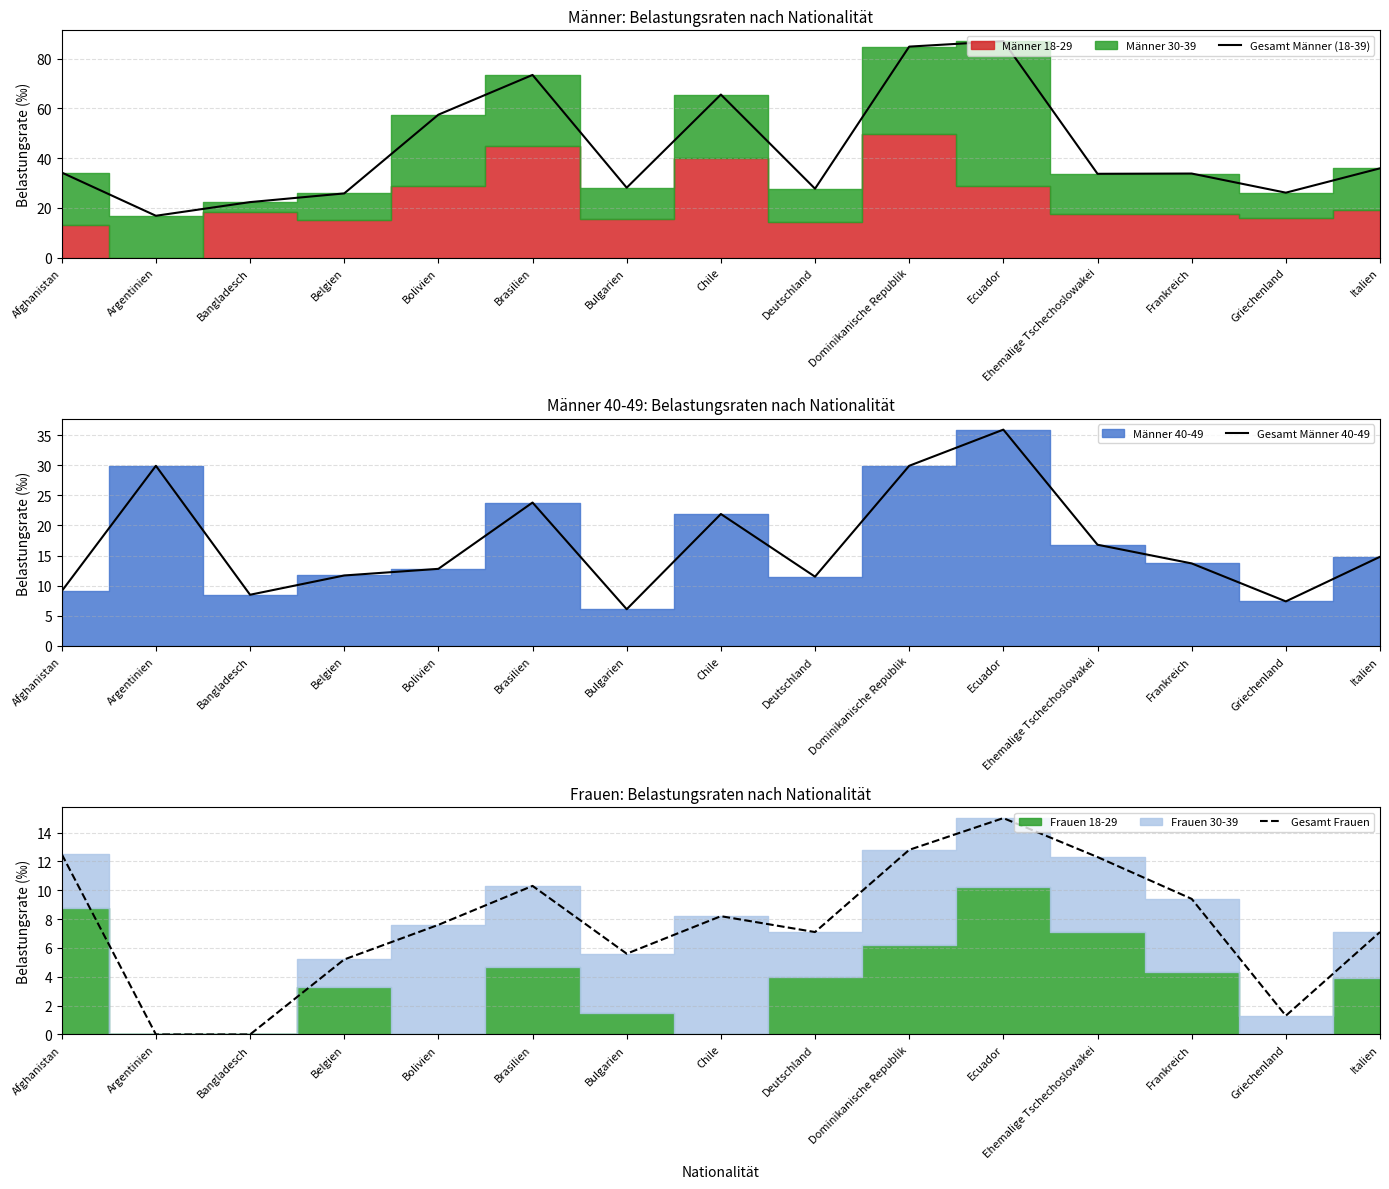

Reading right to left, what are all the values shown in this chart?

Gesamt Männer (18-39): Italien=35.9	Griechenland=26.1	Frankreich=33.8	Ehemalige Tschechoslowakei=33.7	Ecuador=87.1	Dominikanische Republik=84.9	Deutschland=27.7	Chile=65.6	Bulgarien=28.1	Brasilien=73.5	Bolivien=57.5	Belgien=25.8	Bangladesch=22.3	Argentinien=16.8	Afghanistan=34.2
Gesamt Männer 40-49: Italien=14.8	Griechenland=7.4	Frankreich=13.7	Ehemalige Tschechoslowakei=16.8	Ecuador=35.9	Dominikanische Republik=29.9	Deutschland=11.5	Chile=21.9	Bulgarien=6.1	Brasilien=23.8	Bolivien=12.8	Belgien=11.7	Bangladesch=8.5	Argentinien=29.9	Afghanistan=9.1
Gesamt Frauen: Italien=7.1	Griechenland=1.3	Frankreich=9.4	Ehemalige Tschechoslowakei=12.3	Ecuador=15.0	Dominikanische Republik=12.8	Deutschland=7.1	Chile=8.2	Bulgarien=5.6	Brasilien=10.3	Bolivien=7.6	Belgien=5.2	Bangladesch=0.0	Argentinien=0.0	Afghanistan=12.5